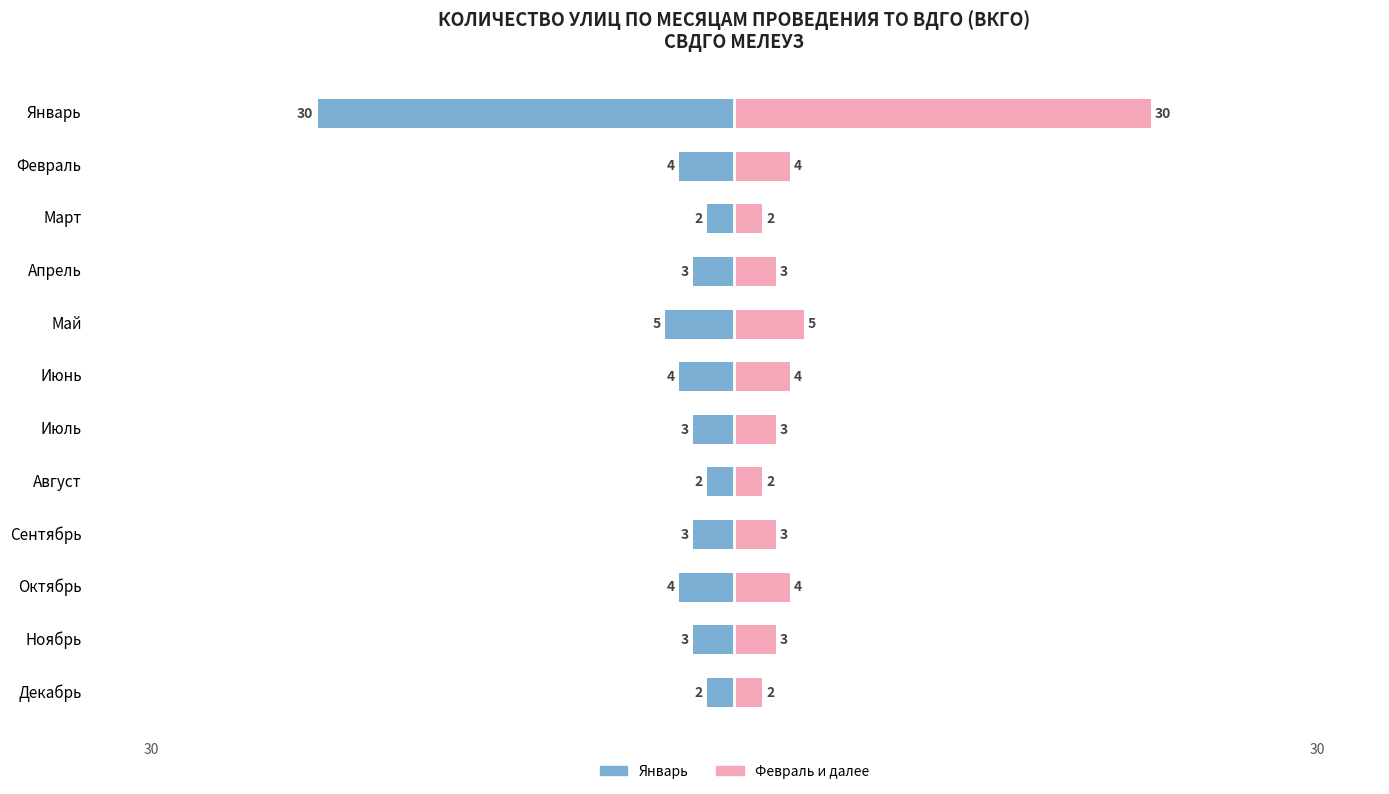

What is the sum of all Январь (улицы) values?

-65